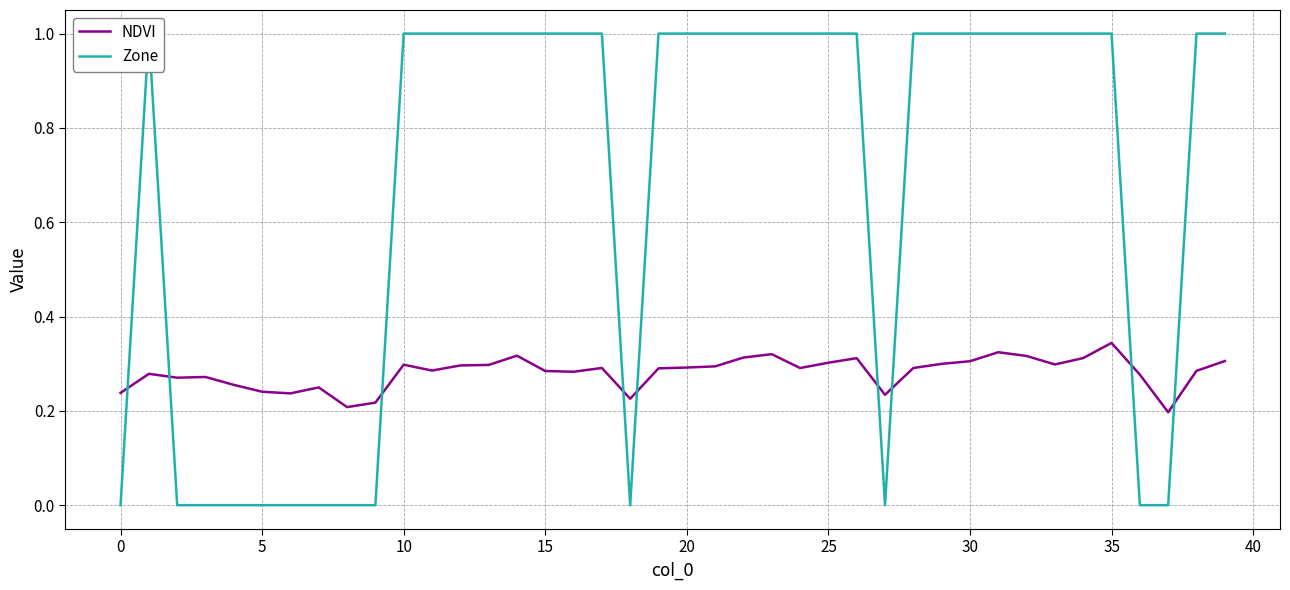

What is the value of the NDVI point at the 3rd from the left?

0.3